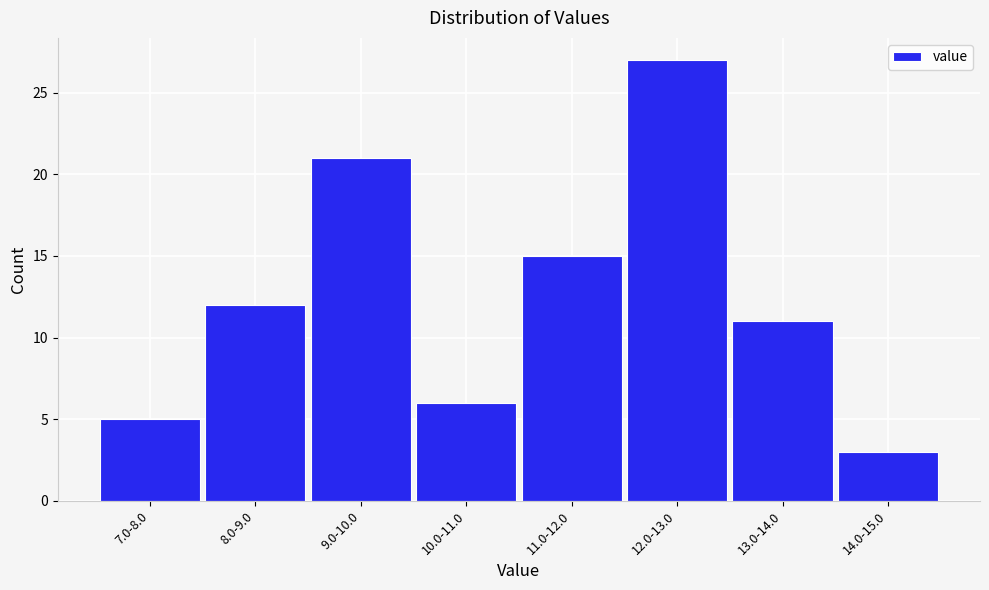

Reading left to right, what are all the values shown in this chart?

7.0-8.0=5	8.0-9.0=12	9.0-10.0=21	10.0-11.0=6	11.0-12.0=15	12.0-13.0=27	13.0-14.0=11	14.0-15.0=3